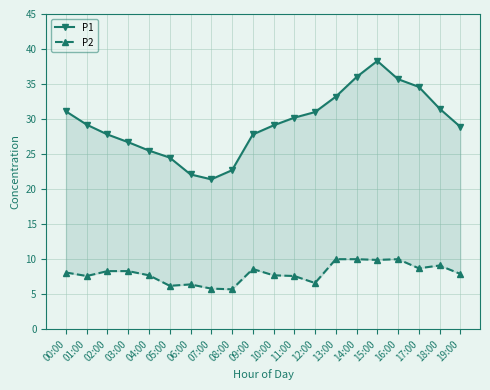

How many distinct data groups are displayed?

2